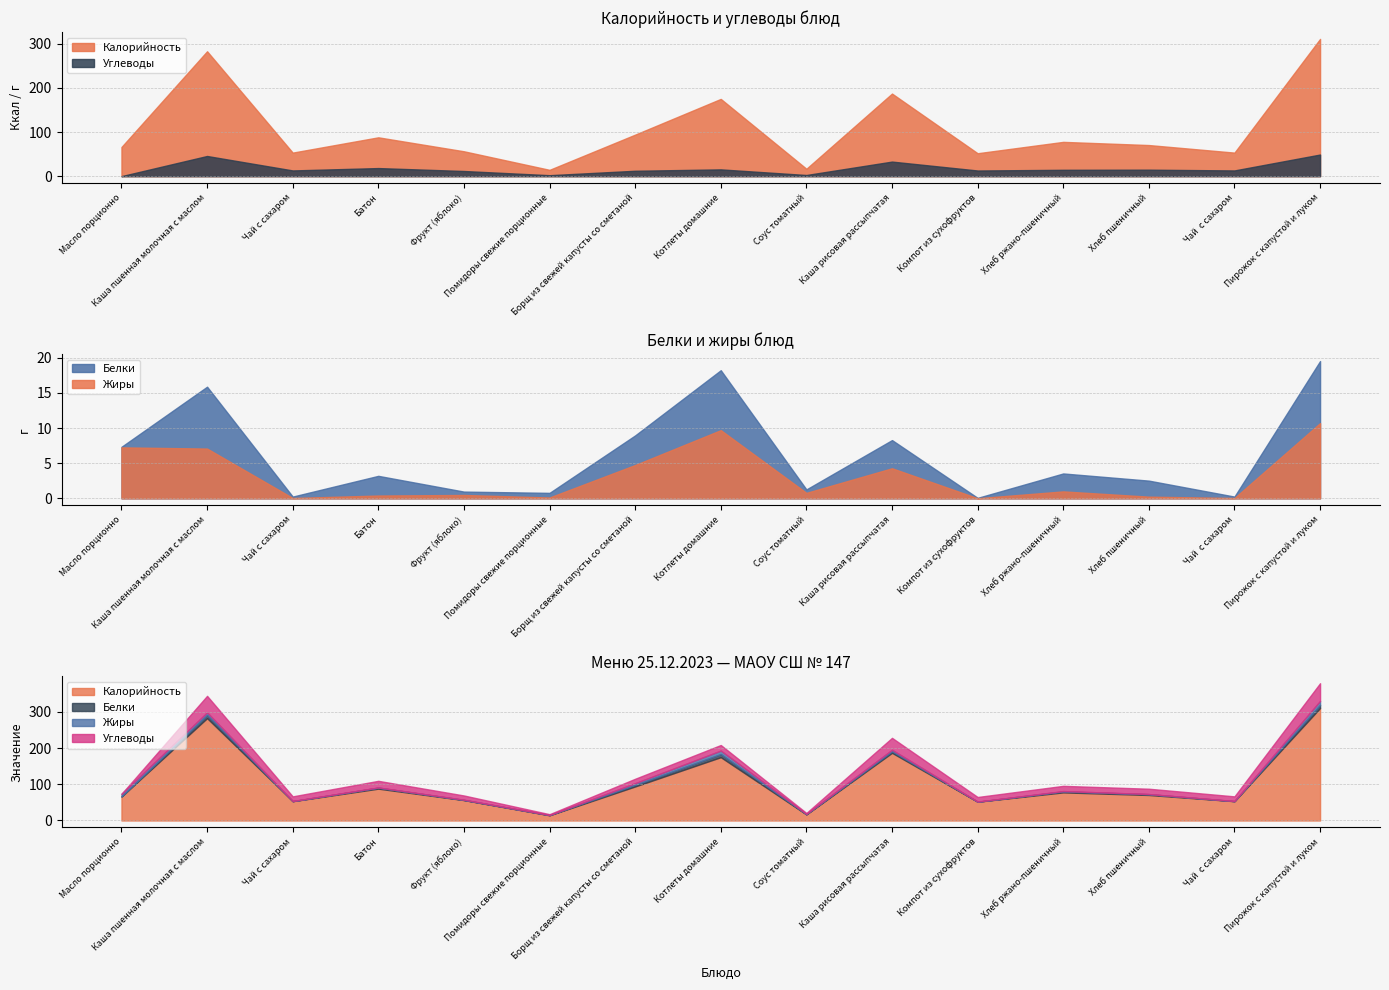

At which category does Жиры reach its first local peak?

Фрукт (яблоко)